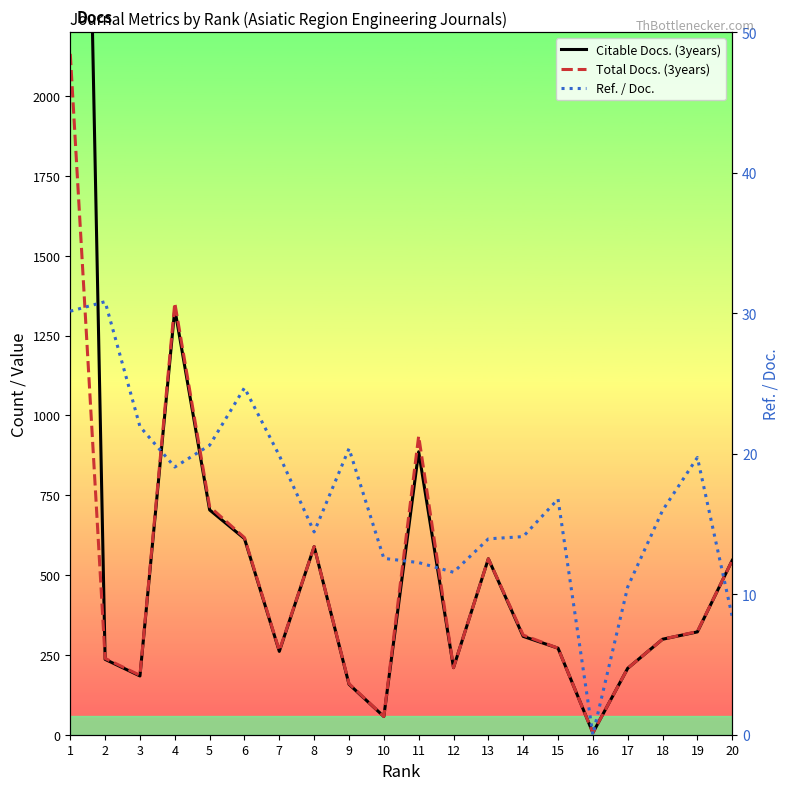

What is the approximate value of Citable Docs. (3years) at 2?

236.0